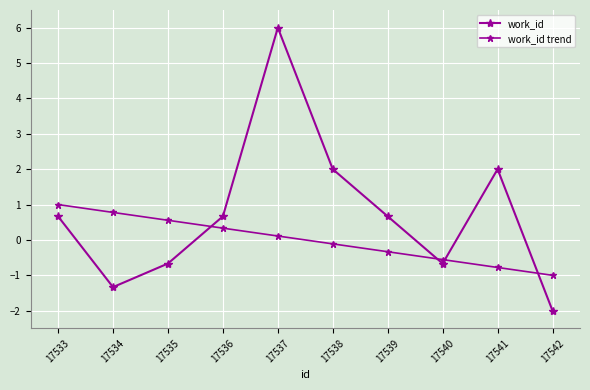

What is the spread (max minus min) of values at 17536?

0.3